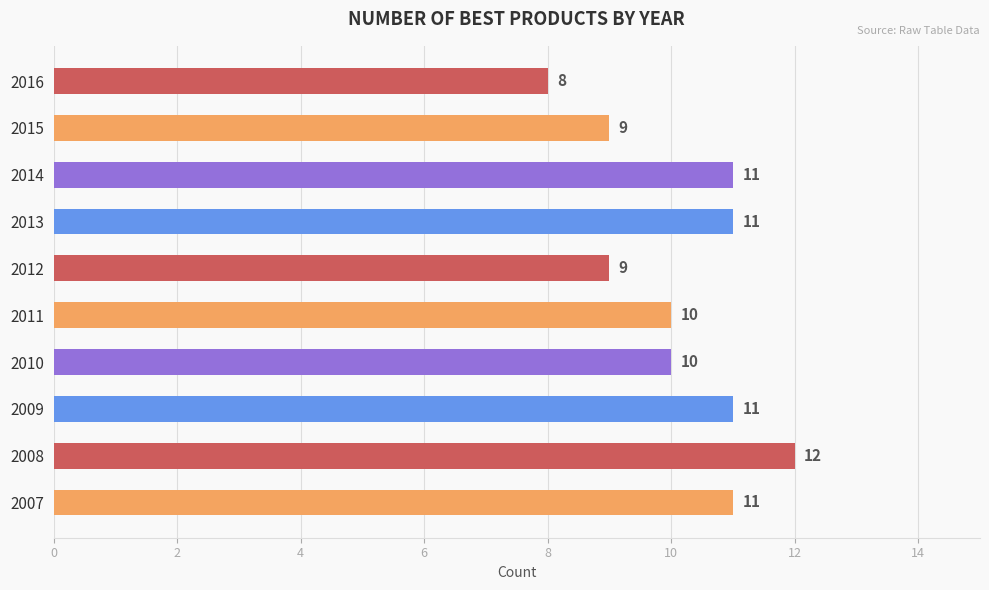

The chart shows a value of 17 at 2007. True or false?

False